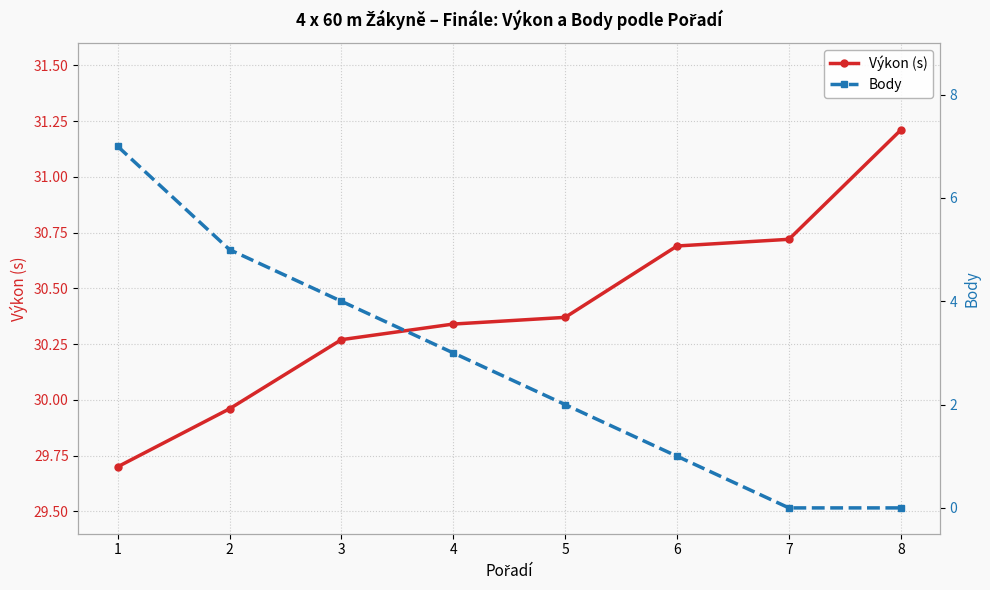

True or false: Body and Výkon (s) cross at least once.

False